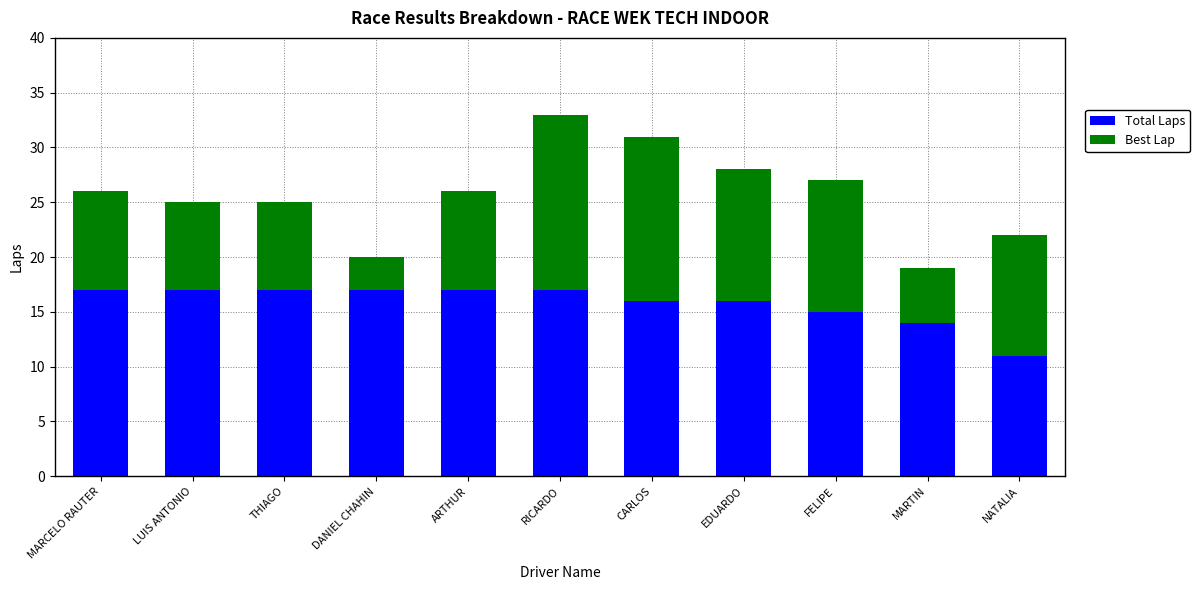

What value does the Total Laps series have at NATALIA?

11